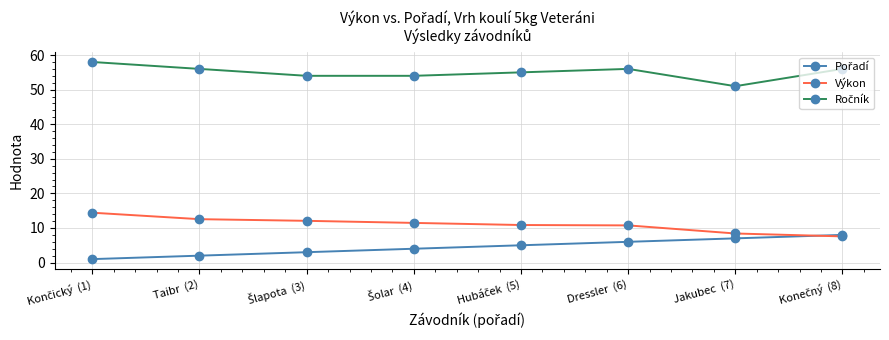

What is the label of the 7th point from the left?

Jakubec  (7)